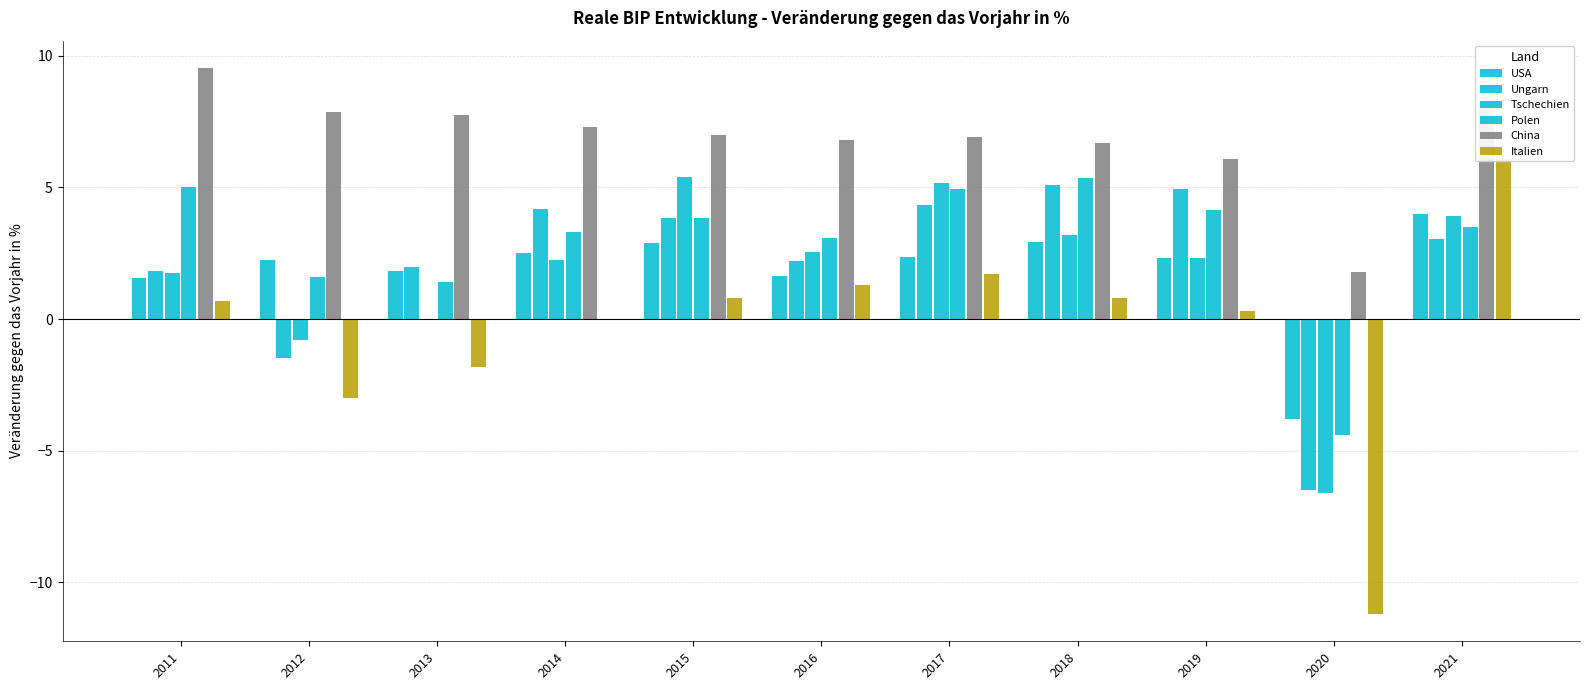

Reading left to right, extract all data points from this chart.

USA: 2011=1.6	2012=2.2	2013=1.8	2014=2.5	2015=2.9	2016=1.6	2017=2.4	2018=2.9	2019=2.3	2020=-3.8	2021=4.0
Ungarn: 2011=1.8	2012=-1.5	2013=2.0	2014=4.2	2015=3.8	2016=2.2	2017=4.3	2018=5.1	2019=4.9	2020=-6.5	2021=3.0
Tschechien: 2011=1.8	2012=-0.8	2013=-0.0	2014=2.3	2015=5.4	2016=2.5	2017=5.2	2018=3.2	2019=2.3	2020=-6.6	2021=3.9
Polen: 2011=5.0	2012=1.6	2013=1.4	2014=3.3	2015=3.8	2016=3.1	2017=4.9	2018=5.3	2019=4.1	2020=-4.4	2021=3.5
China: 2011=9.5	2012=7.9	2013=7.8	2014=7.3	2015=7.0	2016=6.8	2017=6.9	2018=6.7	2019=6.1	2020=1.8	2021=8.0
Italien: 2011=0.7	2012=-3.0	2013=-1.8	2014=0.0	2015=0.8	2016=1.3	2017=1.7	2018=0.8	2019=0.3	2020=-11.2	2021=6.1